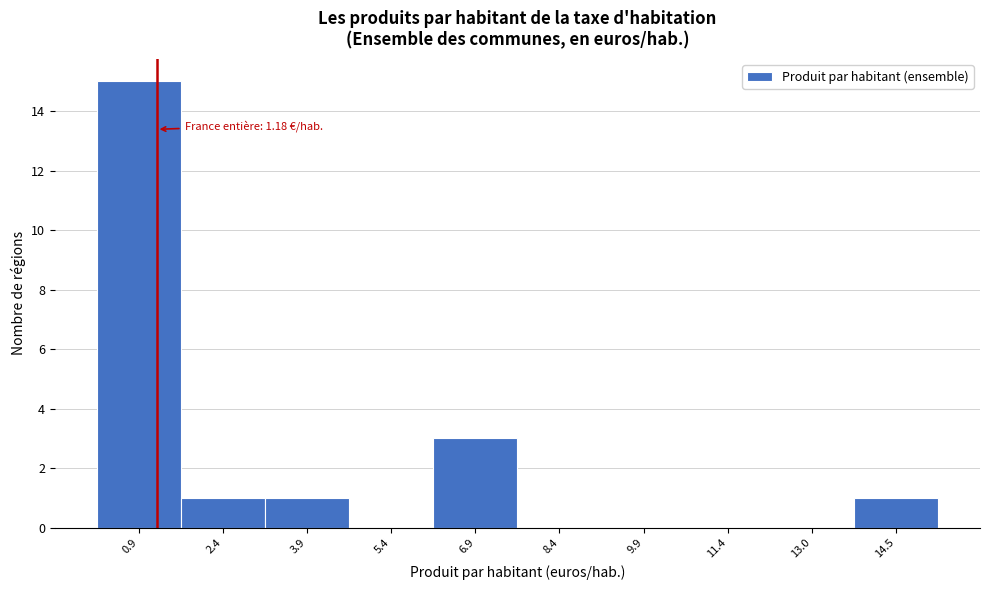

Over which range of the x-axis is the bar tallest?

0.2 to 1.6